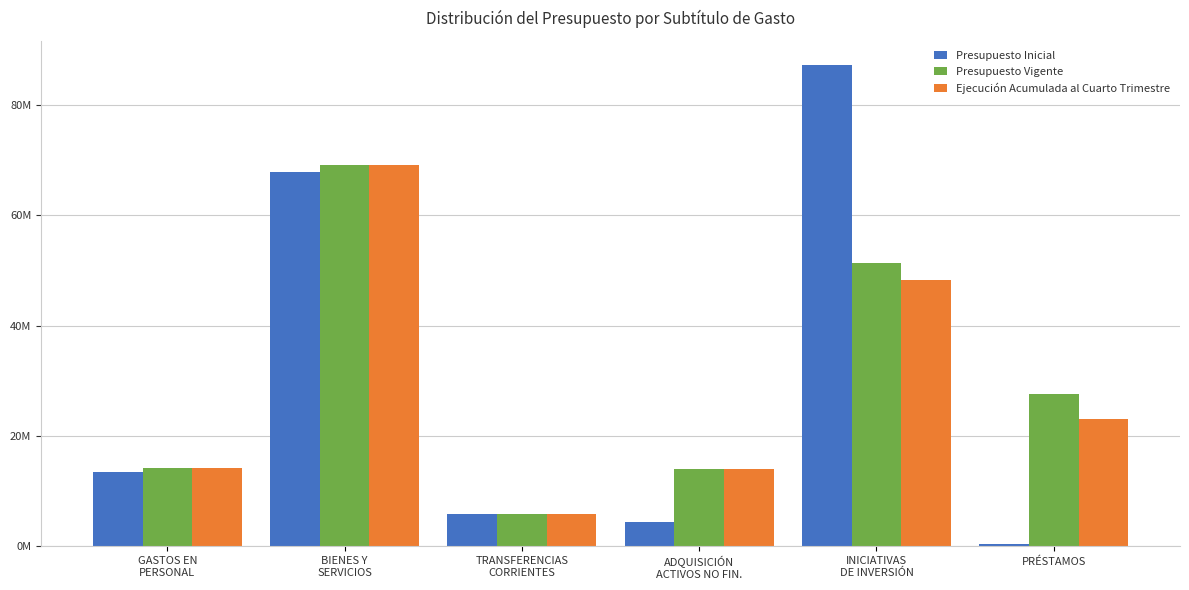

What are all the series names shown in the legend?

Presupuesto Inicial, Presupuesto Vigente, Ejecución Acumulada al Cuarto Trimestre